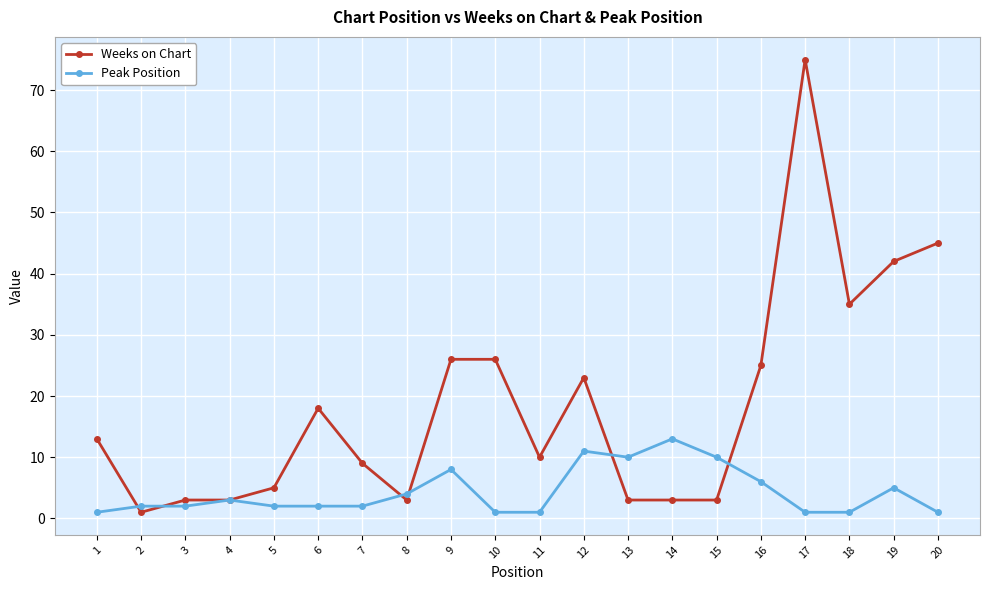

The Peak Position series shows 2 at 2. True or false?

True